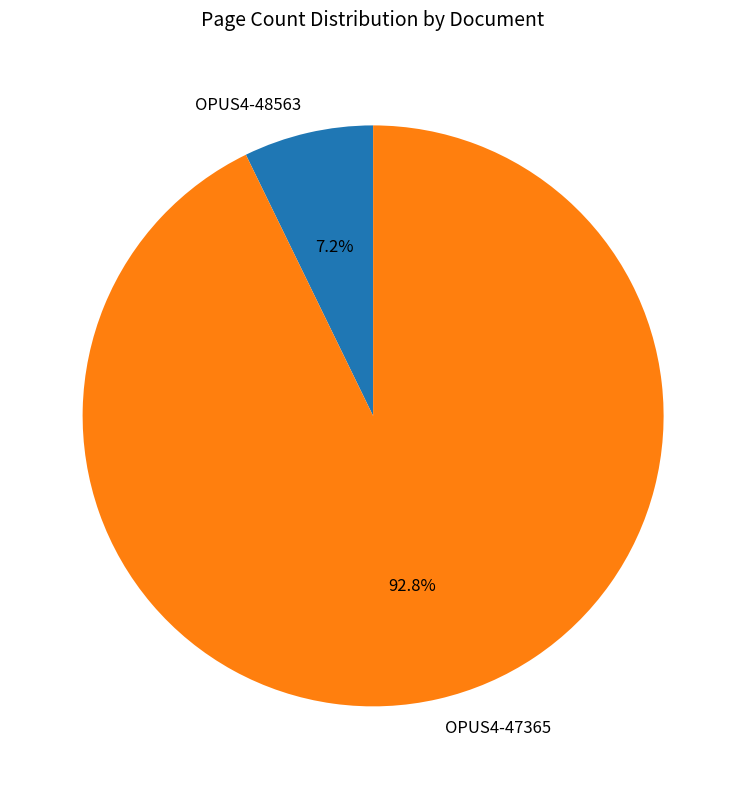

To the nearest percent, what percentage of the pie is OPUS4-48563?

7%